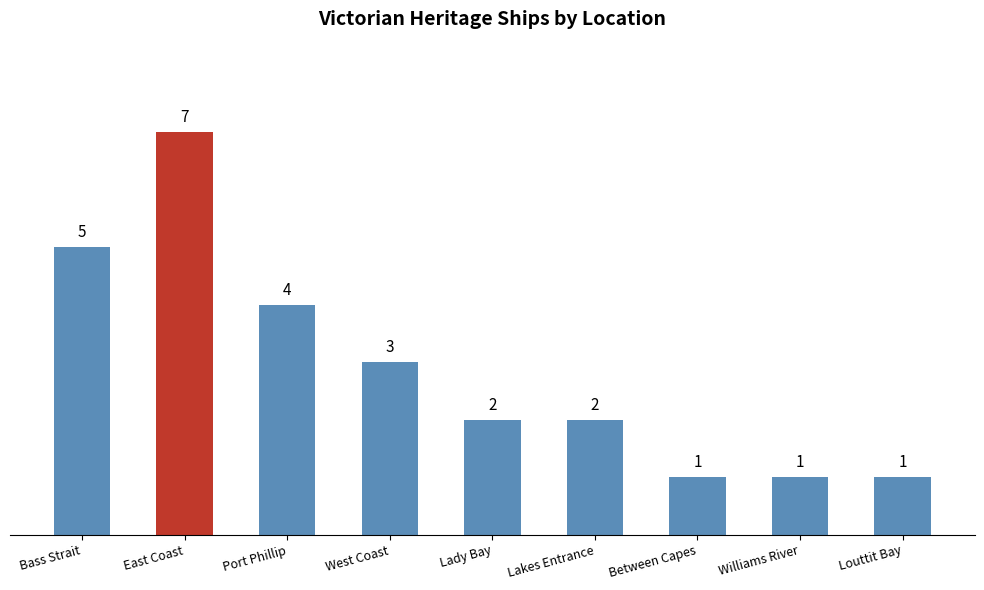

What is the minimum value shown in the chart?

1